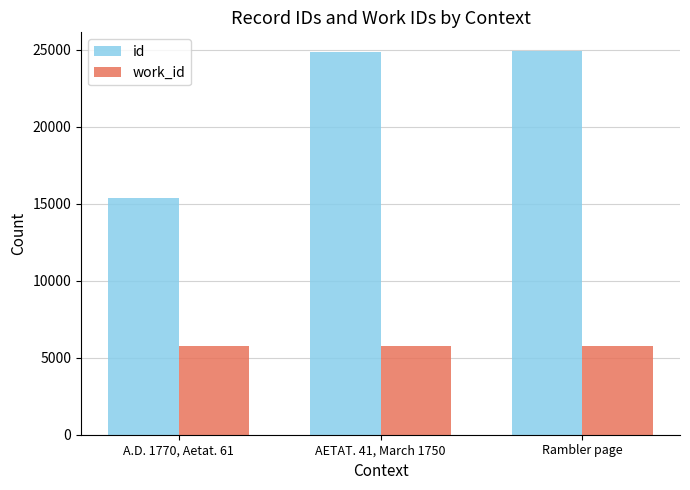

What is the total value across all series at Rambler page?

30649